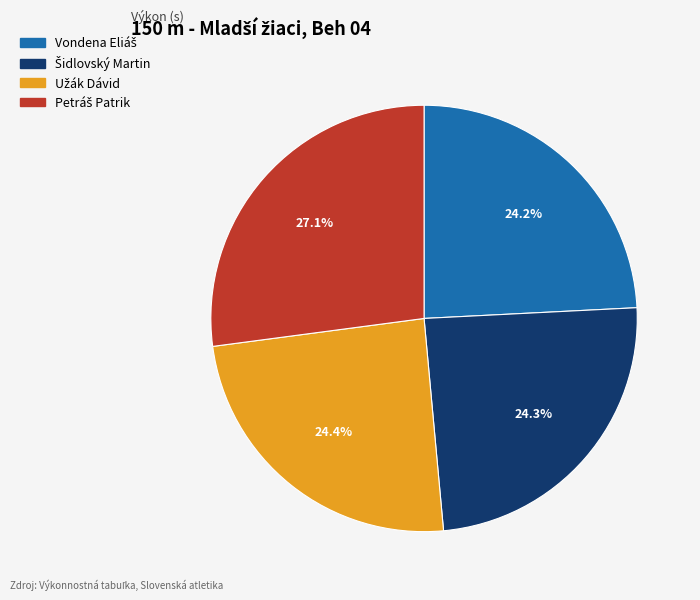

Does any single category account for the majority?

No